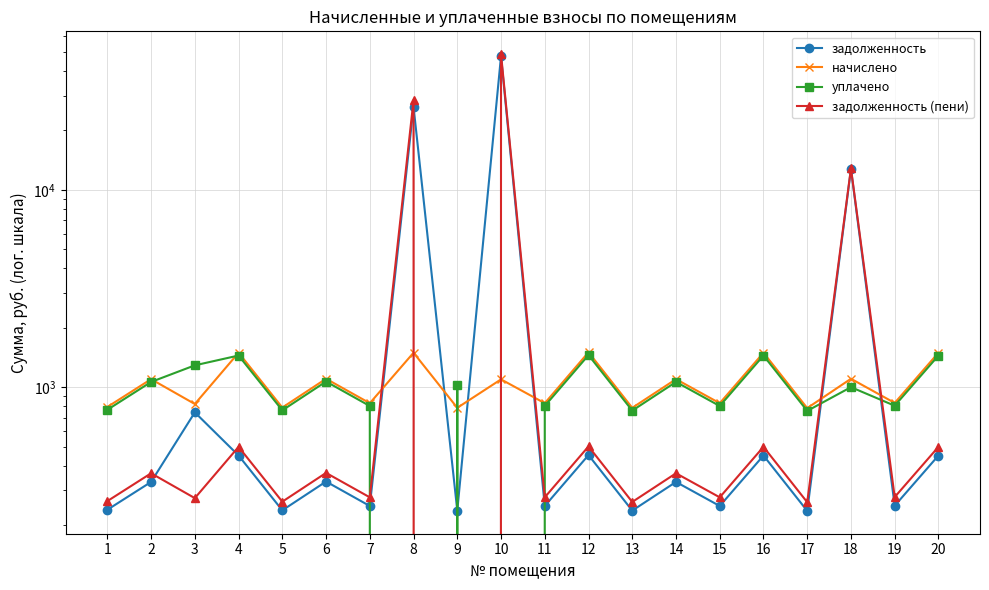

Reading right to left, transcribe all the data shown in this chart.

задолженность: 450.3	250.6	12759.7	235.9	450.3	249.8	330.8	236.7	452.6	249.8	47652.0	236.7	26375.6	249.8	332.3	237.5	450.3	745.1	330.8	239.0
начислено: 1494.5	831.7	1102.9	783.1	1494.5	829.1	1097.8	785.6	1502.1	829.1	1095.2	785.6	1494.5	829.1	1102.9	788.2	1494.5	821.4	1097.8	793.3
уплачено: 1446.6	805.0	1000.0	758.0	1446.6	802.5	1062.6	760.4	1454.0	802.5	0.0	1022.3	0.0	802.5	1067.6	762.9	1446.6	1290.1	1062.6	767.9
задолженность (пени): 498.1	277.2	12862.6	261.1	498.1	276.4	365.9	261.9	500.7	276.4	48747.2	0.0	28494.8	276.4	367.6	262.7	498.1	273.8	365.9	264.4